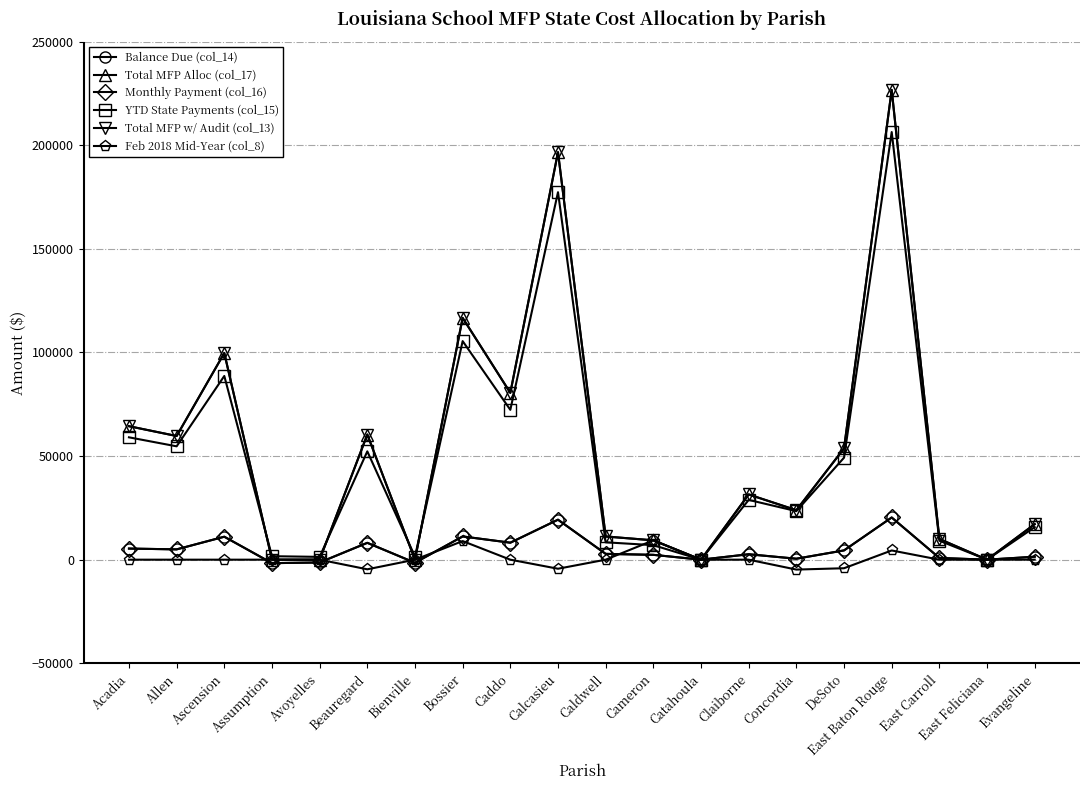

Where is Monthly Payment (col_16) nearest to the value 9341?

Caddo